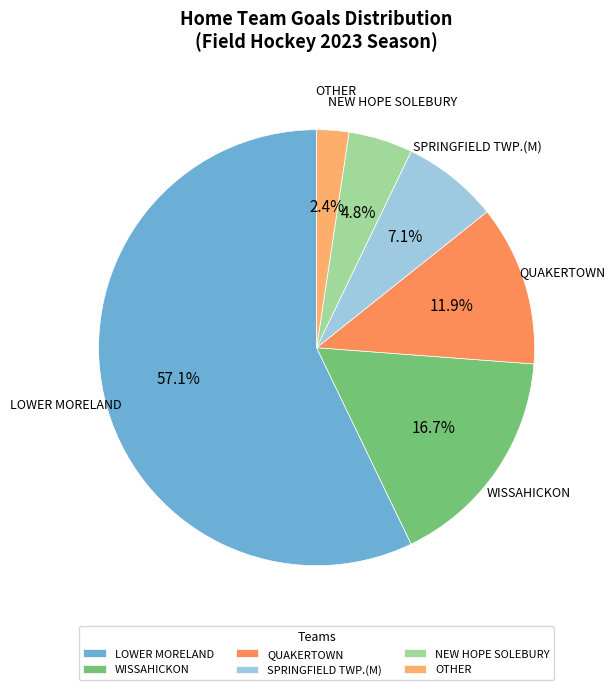

Which slice is the smallest?

OTHER